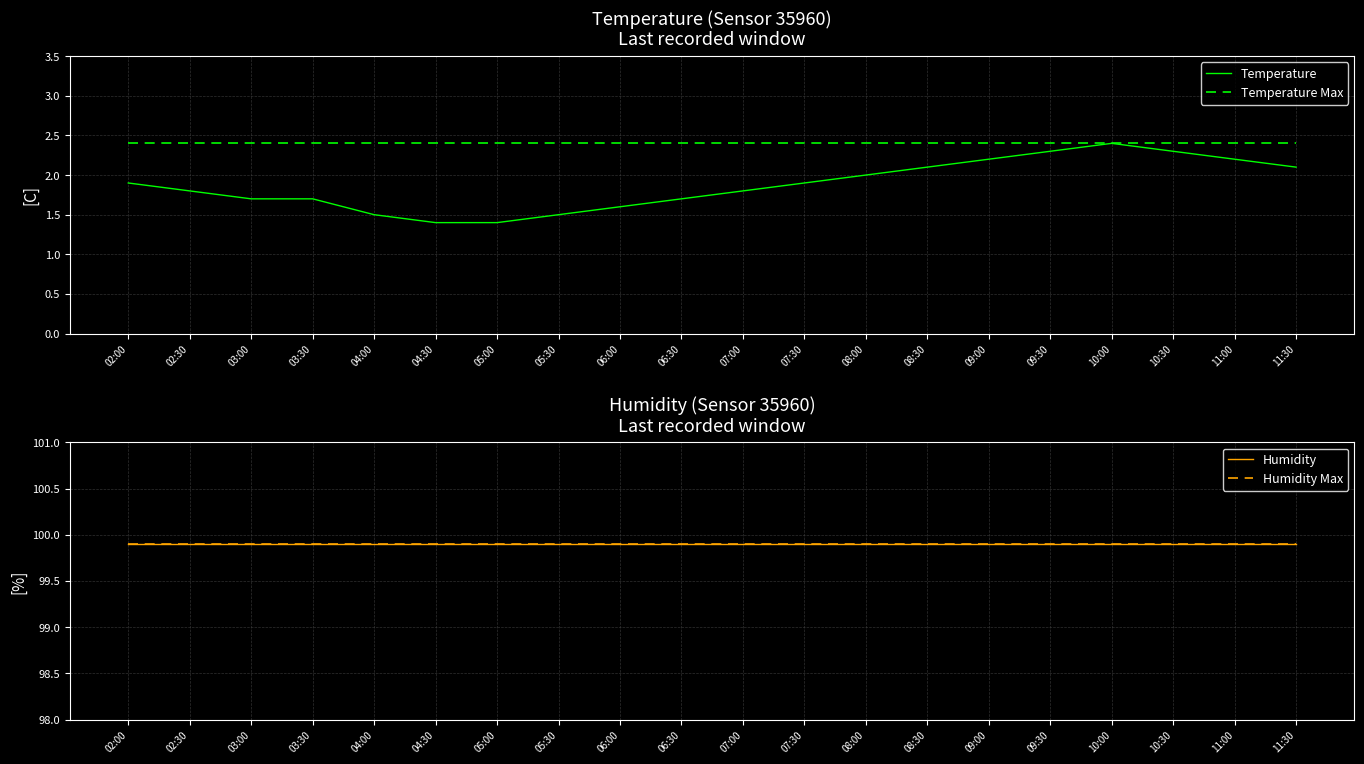

Is it true that Temperature equals 0.8 at 09:30?

False